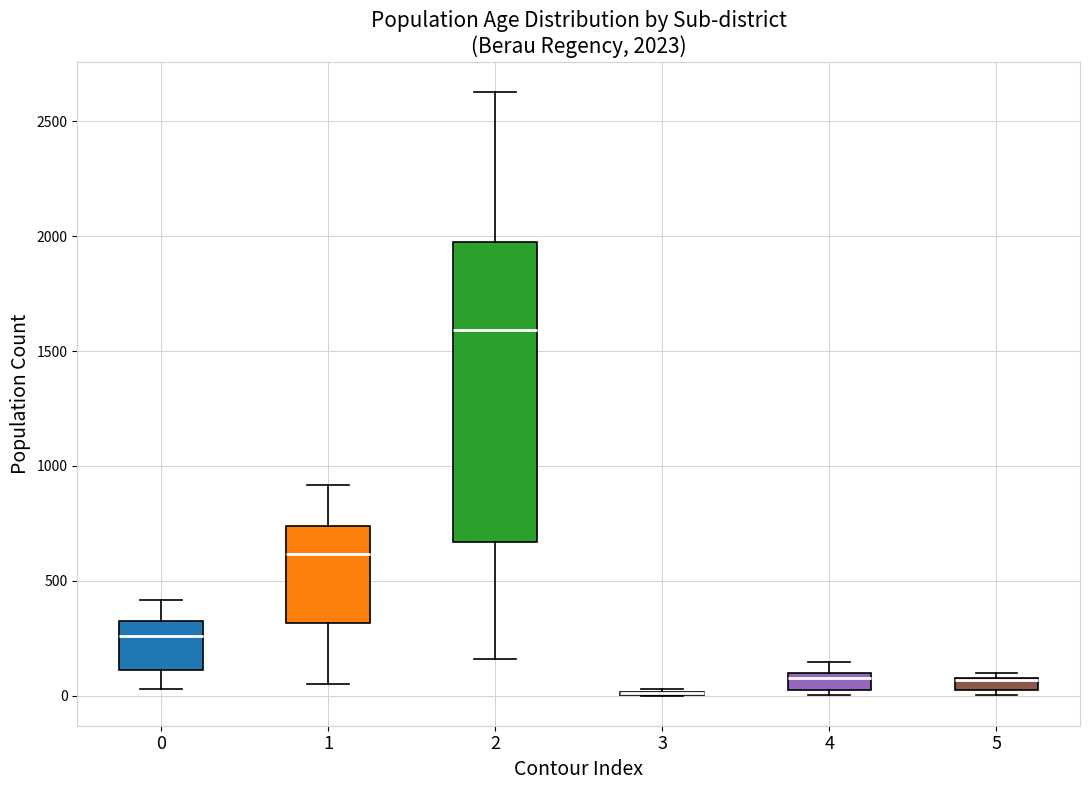

Which box is the tallest, from its lower edge to its upper edge?

2